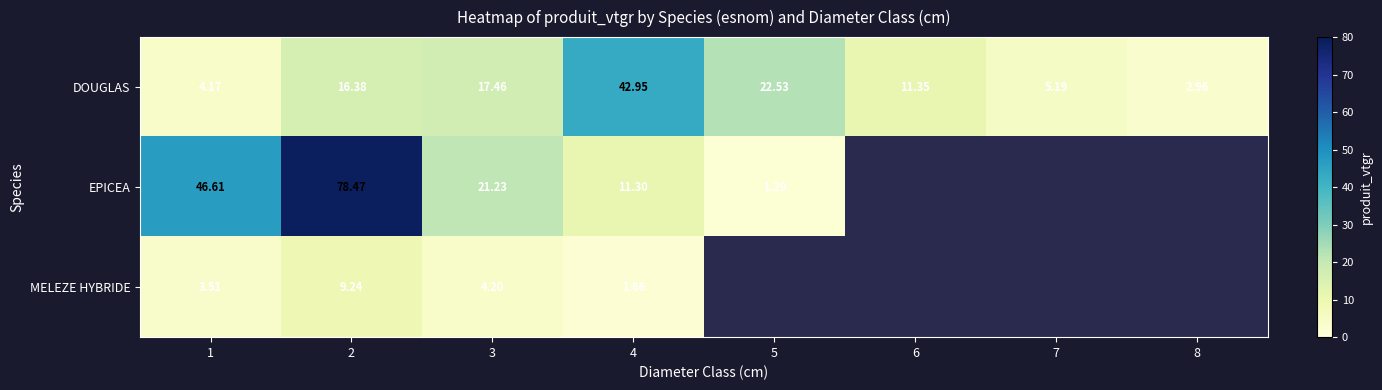

The value of DOUGLAS at 1 is 4.2. True or false?

True